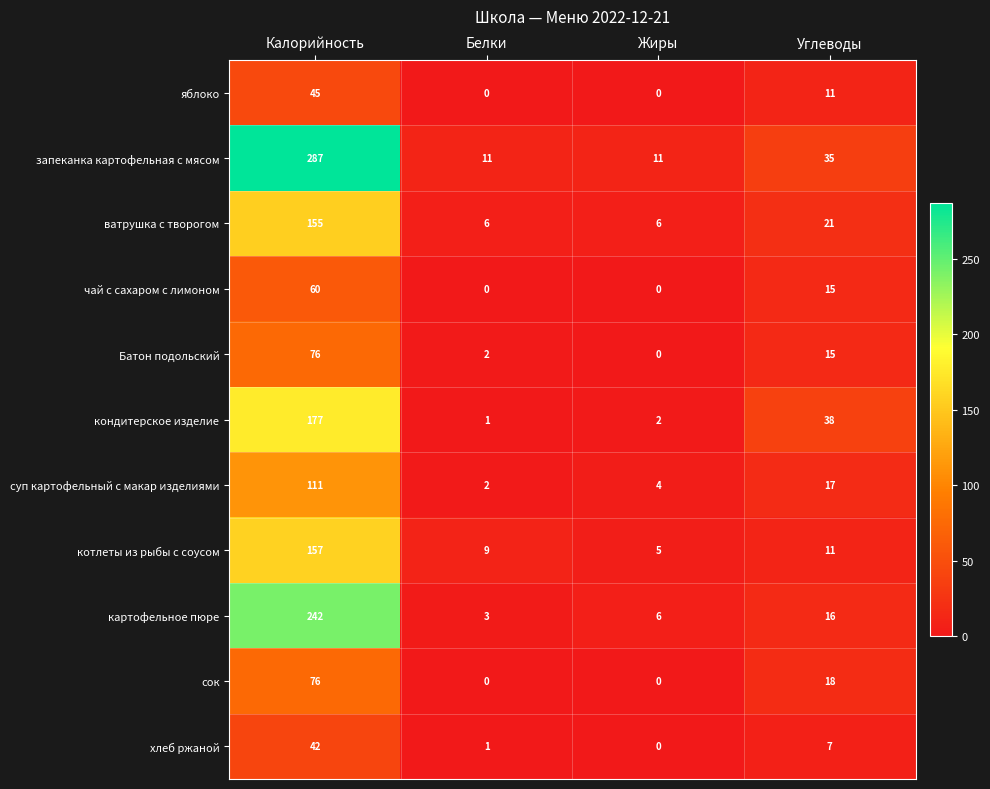

Read the чай с сахаром с лимоном value at Калорийность.

60